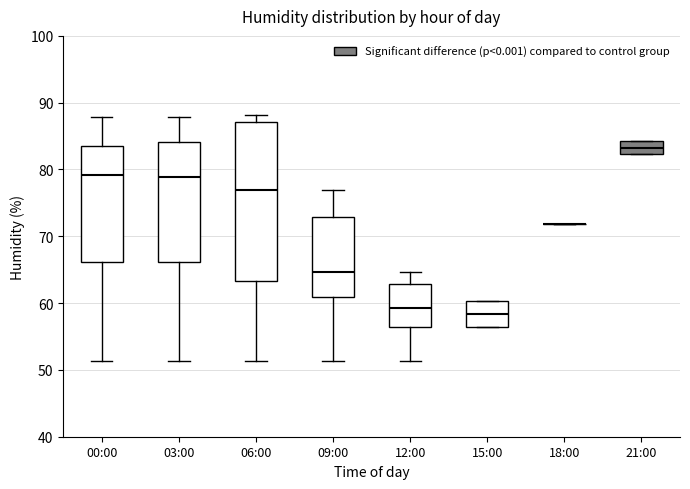

Reading left to right, read every box against the y-axis: the position of its median line, the range the box covers, and the ends of its whiskers. The values are not printed on the chart, so give them approximately, as read against the axis.

00:00: median 79, box 66 to 83, whiskers 51 to 88
03:00: median 79, box 66 to 84, whiskers 51 to 88
06:00: median 77, box 63 to 87, whiskers 51 to 88
09:00: median 65, box 61 to 73, whiskers 51 to 77
12:00: median 59, box 56 to 63, whiskers 51 to 65
15:00: median 58, box 56 to 60, whiskers 56 to 60
18:00: box collapsed to a line at 72, whiskers 72 to 72
21:00: median 83, box 82 to 84, whiskers 82 to 84